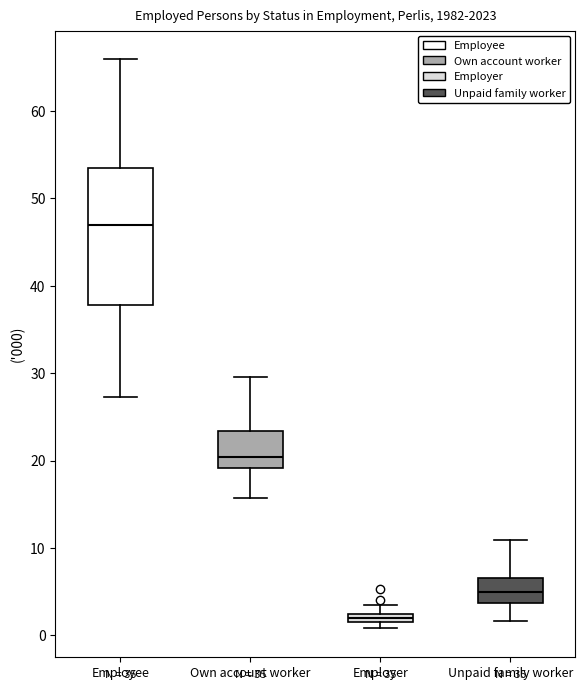

Comparing the boxes themselves (not the whiskers), which one is the tallest?

Employee